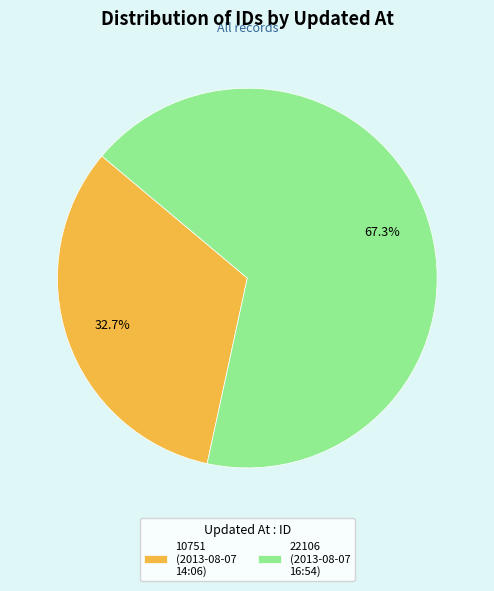

Which category has the smallest portion of the pie?

10751 (2013-08-07 14:06)